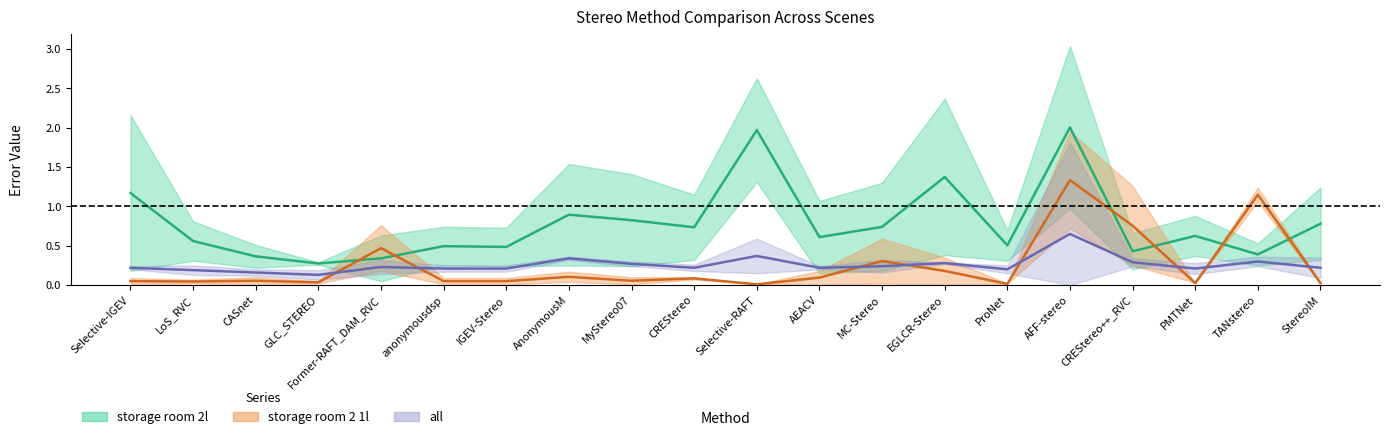

Which series has the largest total across all categories?

storage room 2l